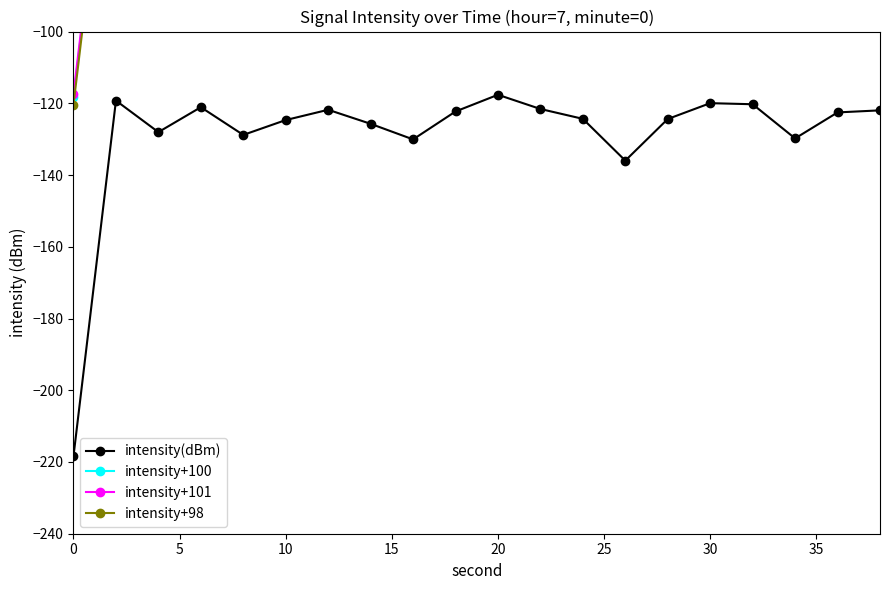

True or false: intensity(dBm) has more than 2 points higher than both neighbors.

True